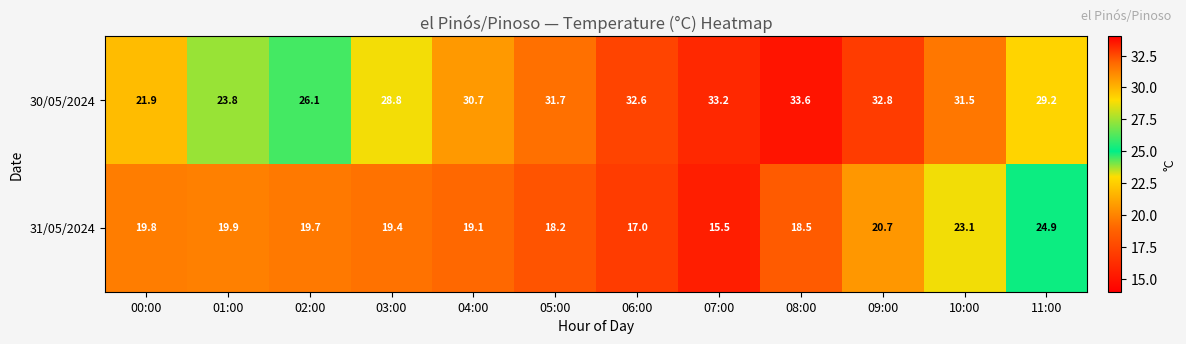

What is the sum of the 30/05/2024 values at 05:00 and 11:00?

60.9